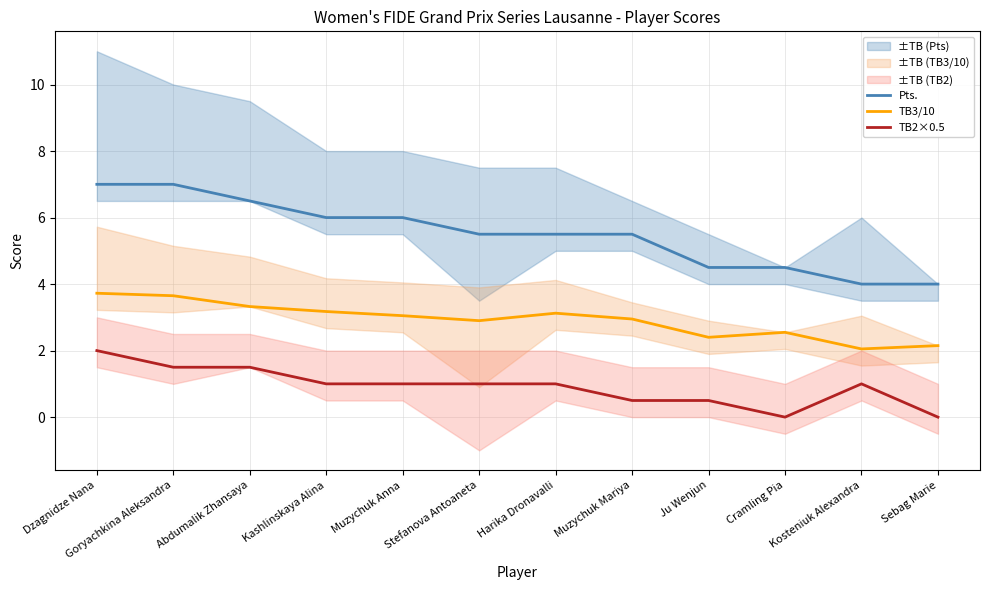

What is the spread (max minus min) of values at Muzychuk Anna?

5.0